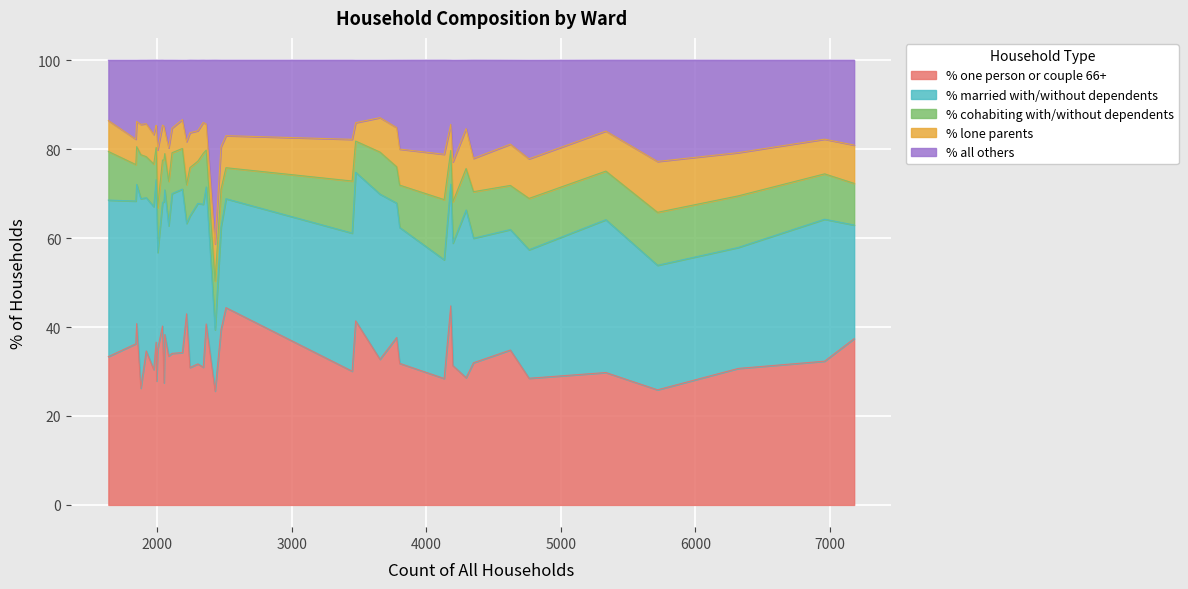

True or false: % all others has more than 1 points higher than both neighbors.

True